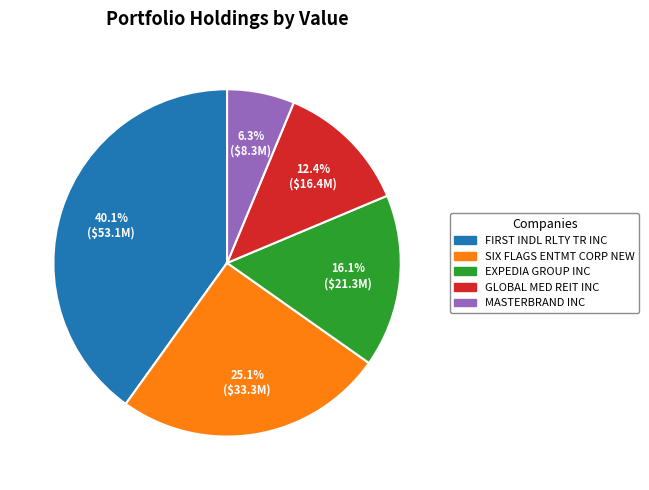

What is the total percentage of EXPEDIA GROUP INC and MASTERBRAND INC?

22.4%